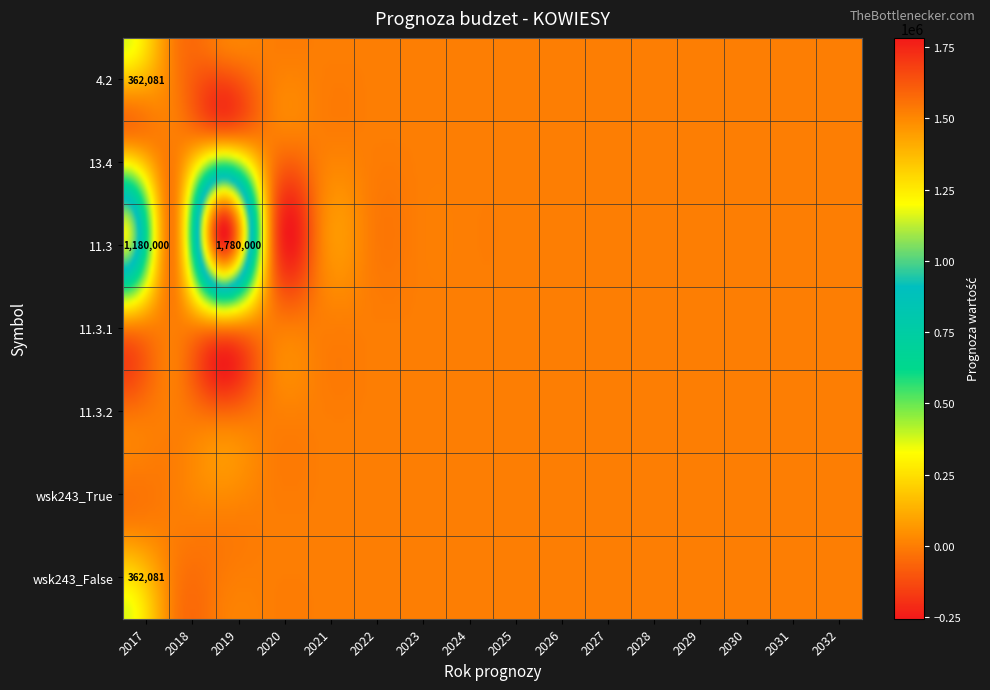

At 2022, list the series in order from smallest to largest.

4.2, 13.4, 11.3, 11.3.1, 11.3.2, wsk243_True, wsk243_False